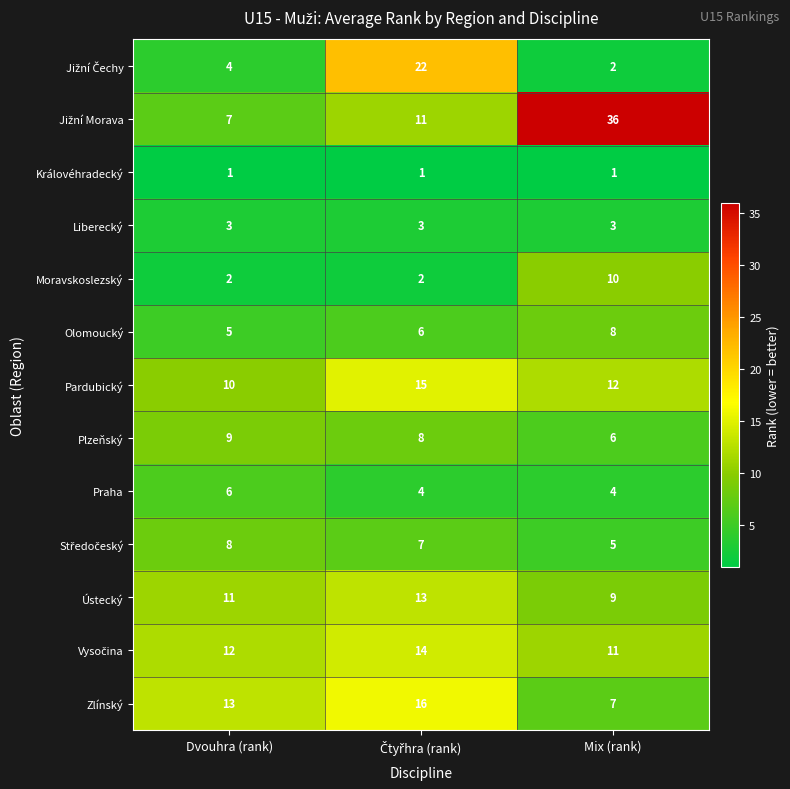

What is the total value across all series at Dvouhra (rank)?

91